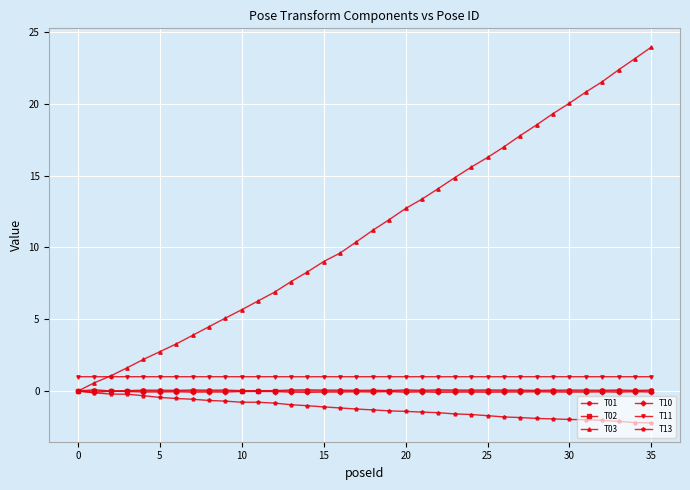

Which series has the largest range (max minus min)?

T03